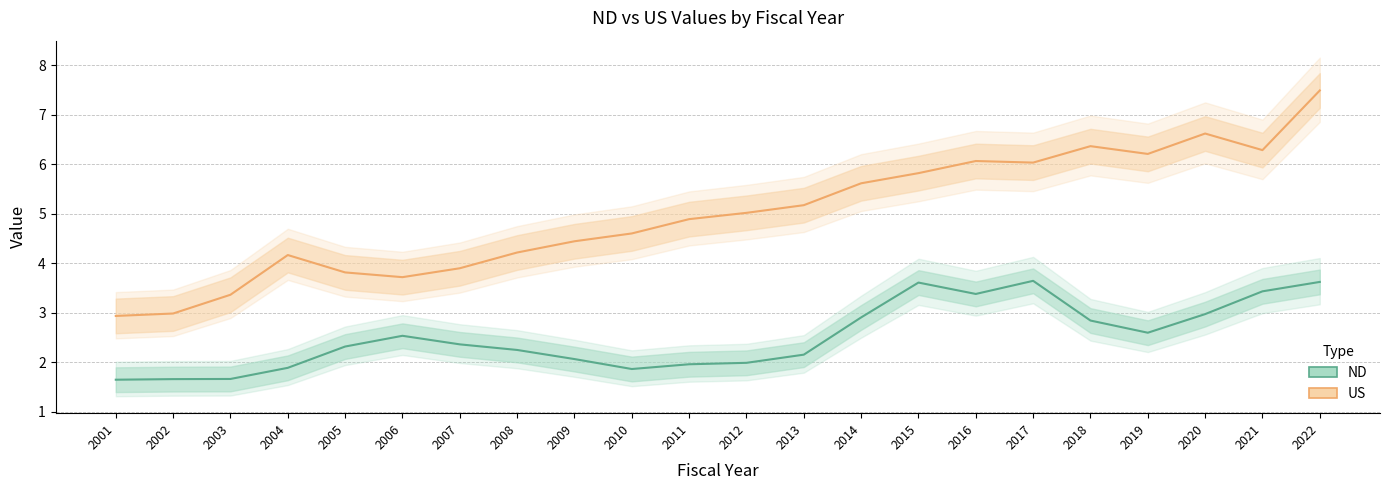

True or false: ND and US intersect in this chart.

False